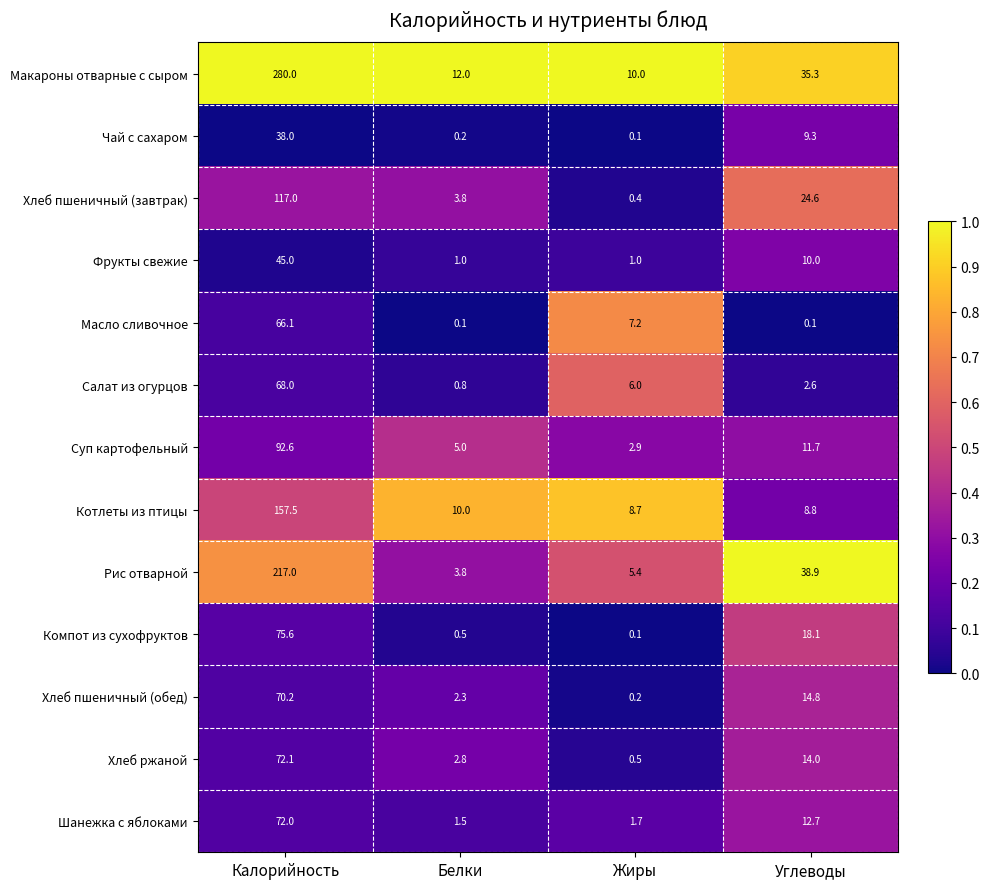

True or false: Фрукты свежие has a value of 1.0 at Жиры.

True